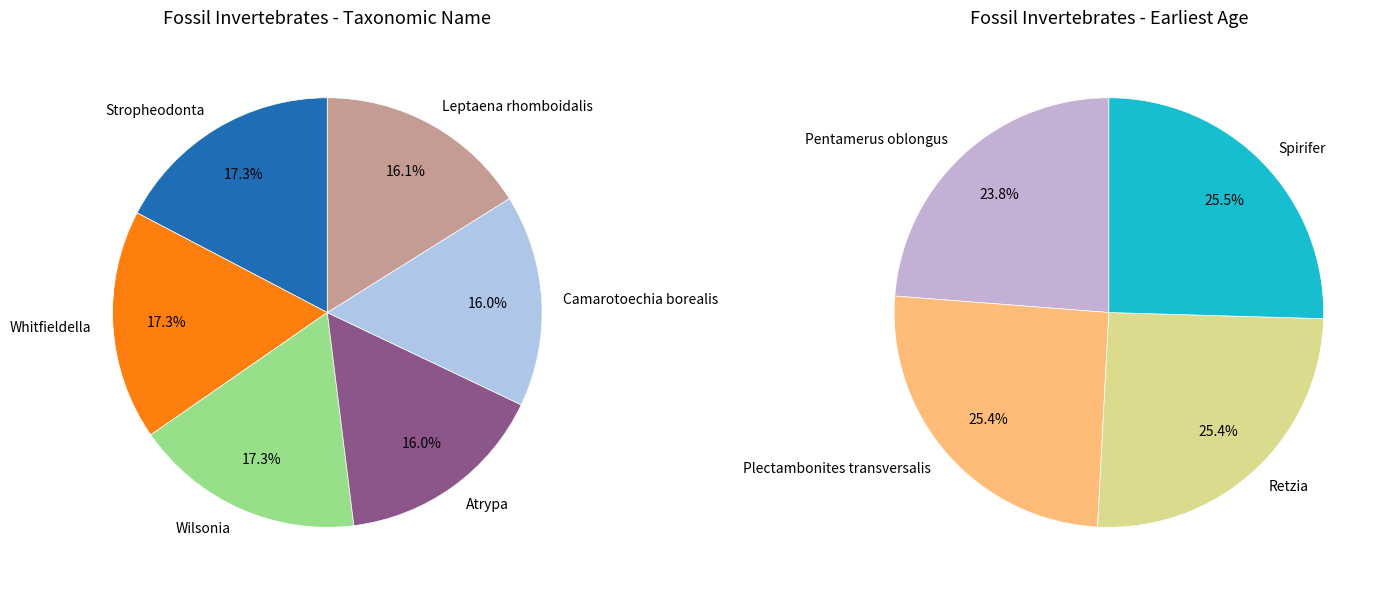

How many segments does this pie chart have?

10